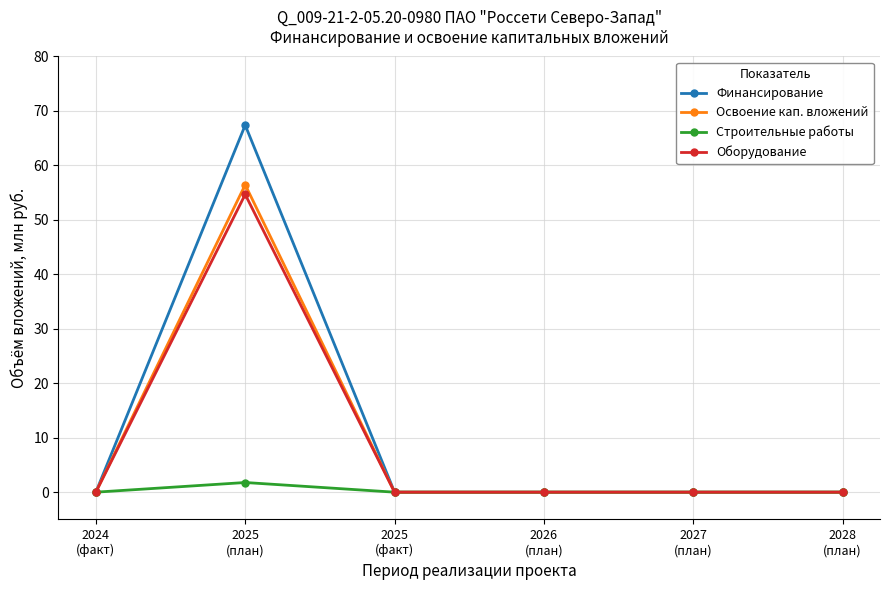

What is the maximum value for Освоение кап. вложений?

56.4